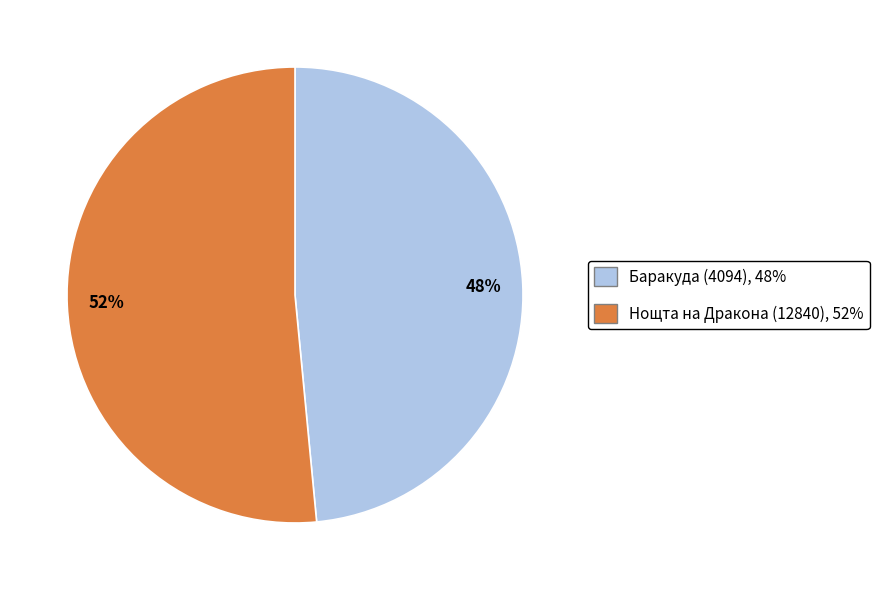

Is it true that Нощта на Дракона (12840) is 63% of the pie?

False